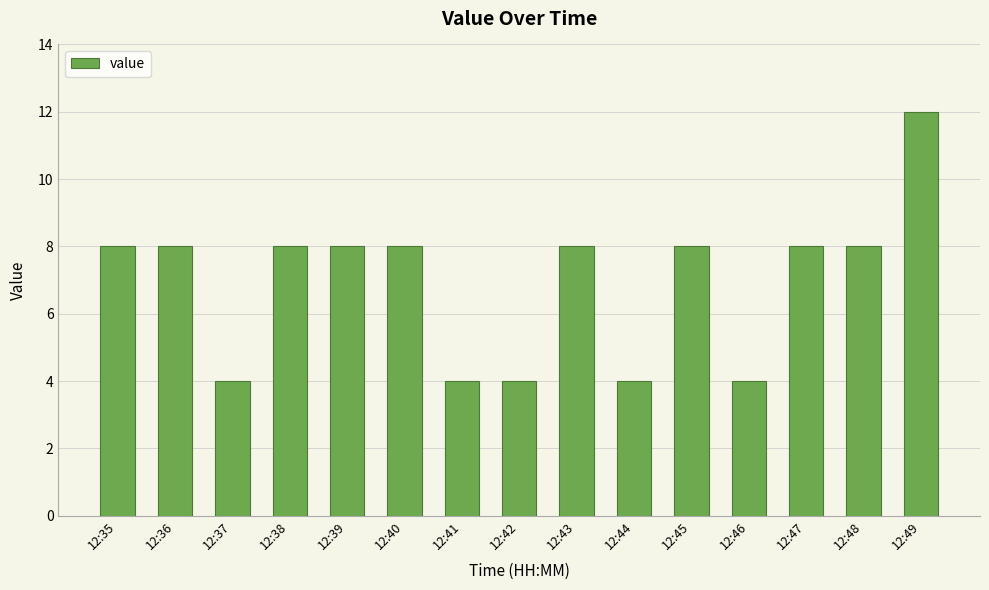

How many series are shown in this chart?

1